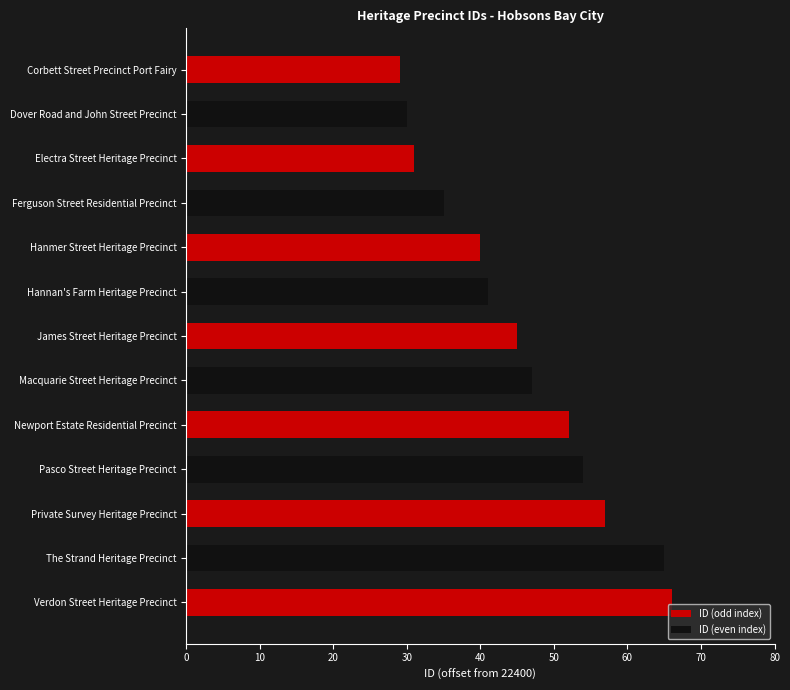

At which category does the chart reach its minimum across all series?

Corbett Street Precinct Port Fairy